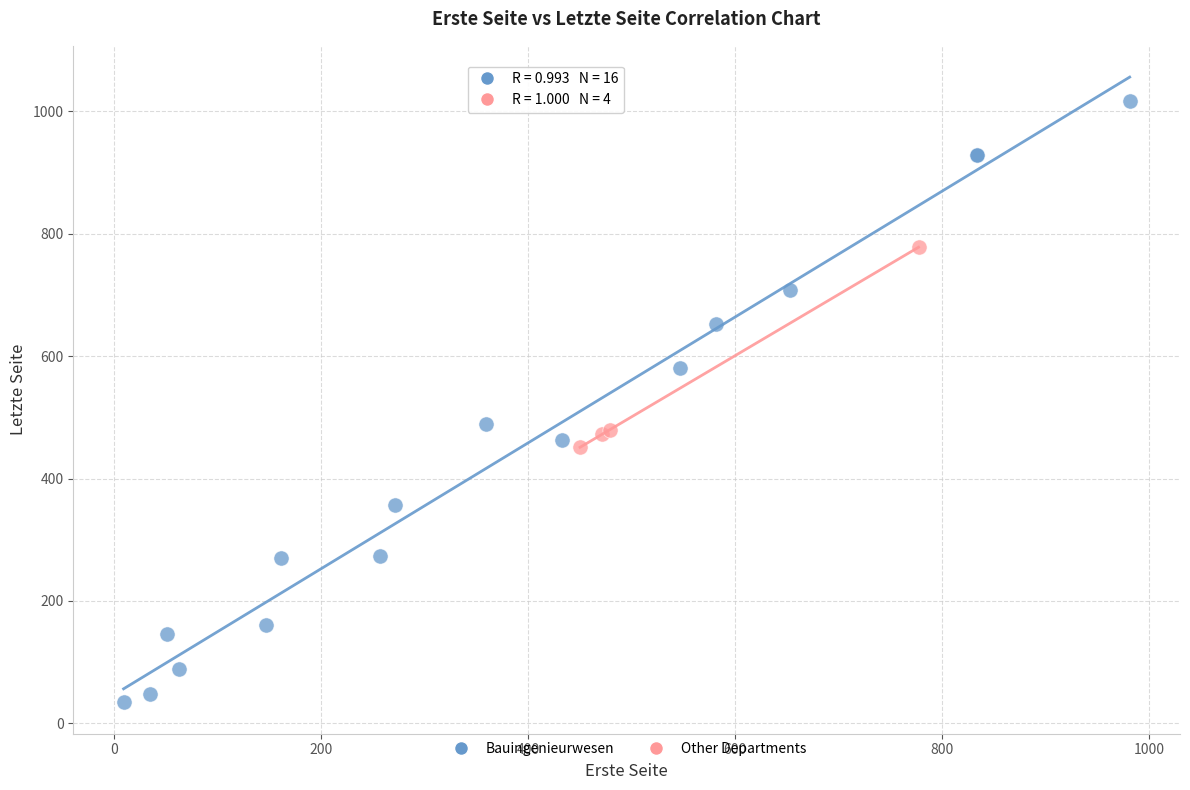

Which series has the widest spread of Y values?

Bauingenieurwesen